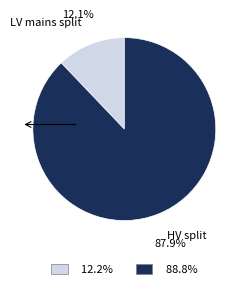

True or false: LV mains split accounts for 12% of the total.

True